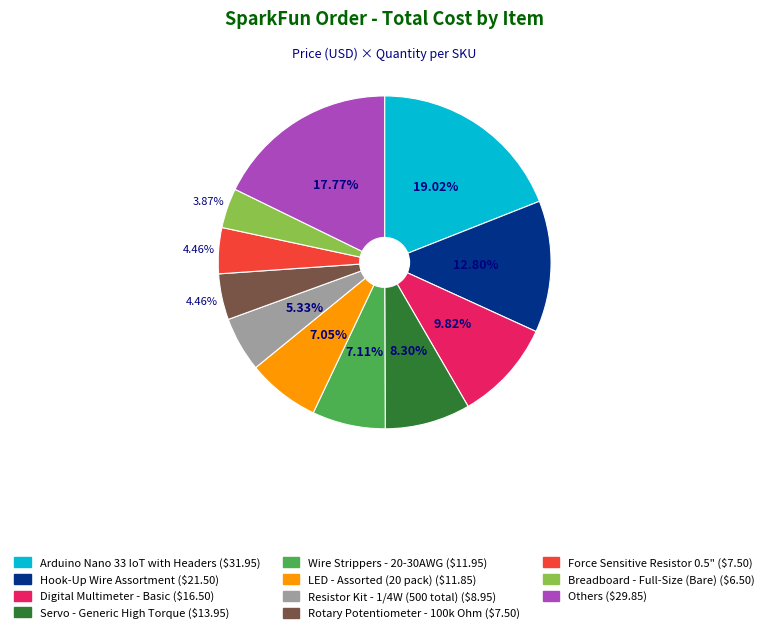

Is there any slice that represents more than half of the pie?

No